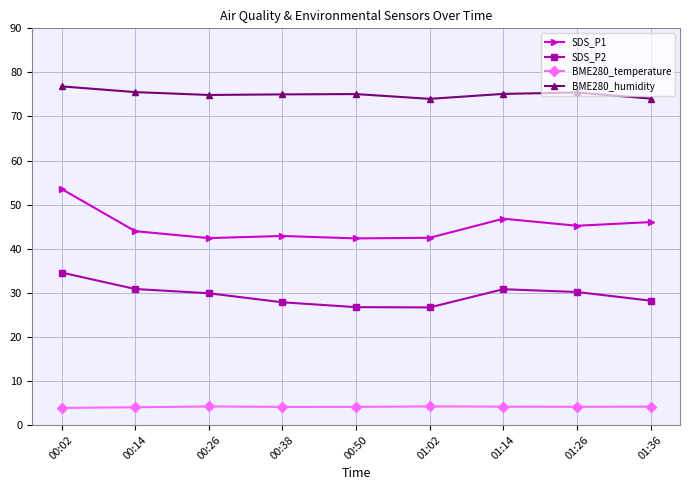

Which series has the largest total across all categories?

BME280_humidity